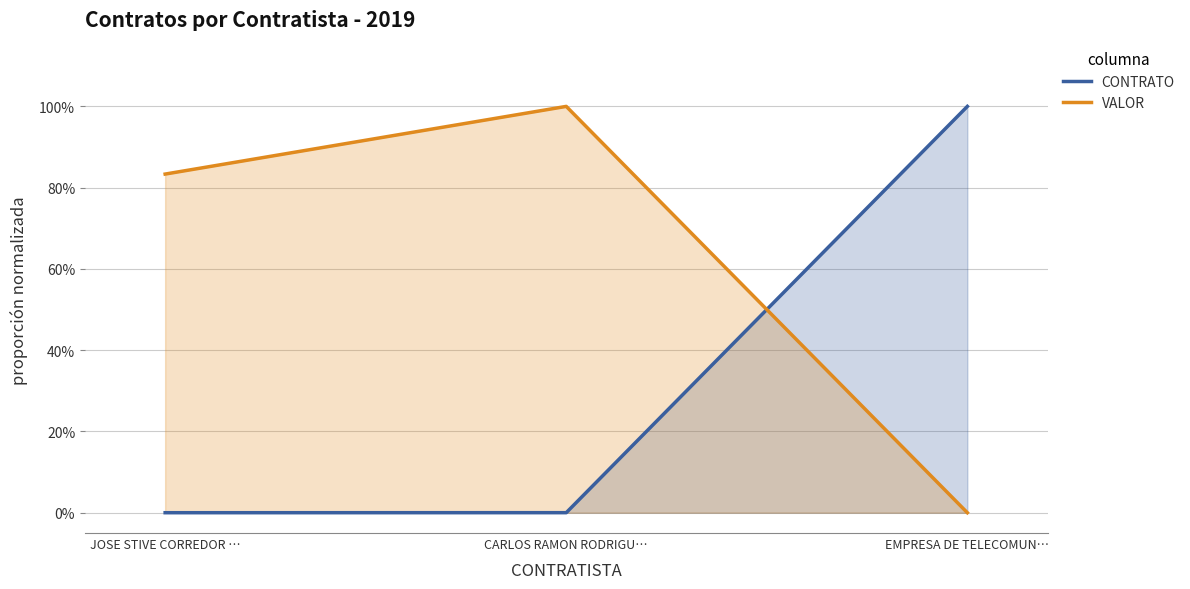

What is the maximum value for VALOR?

1.0